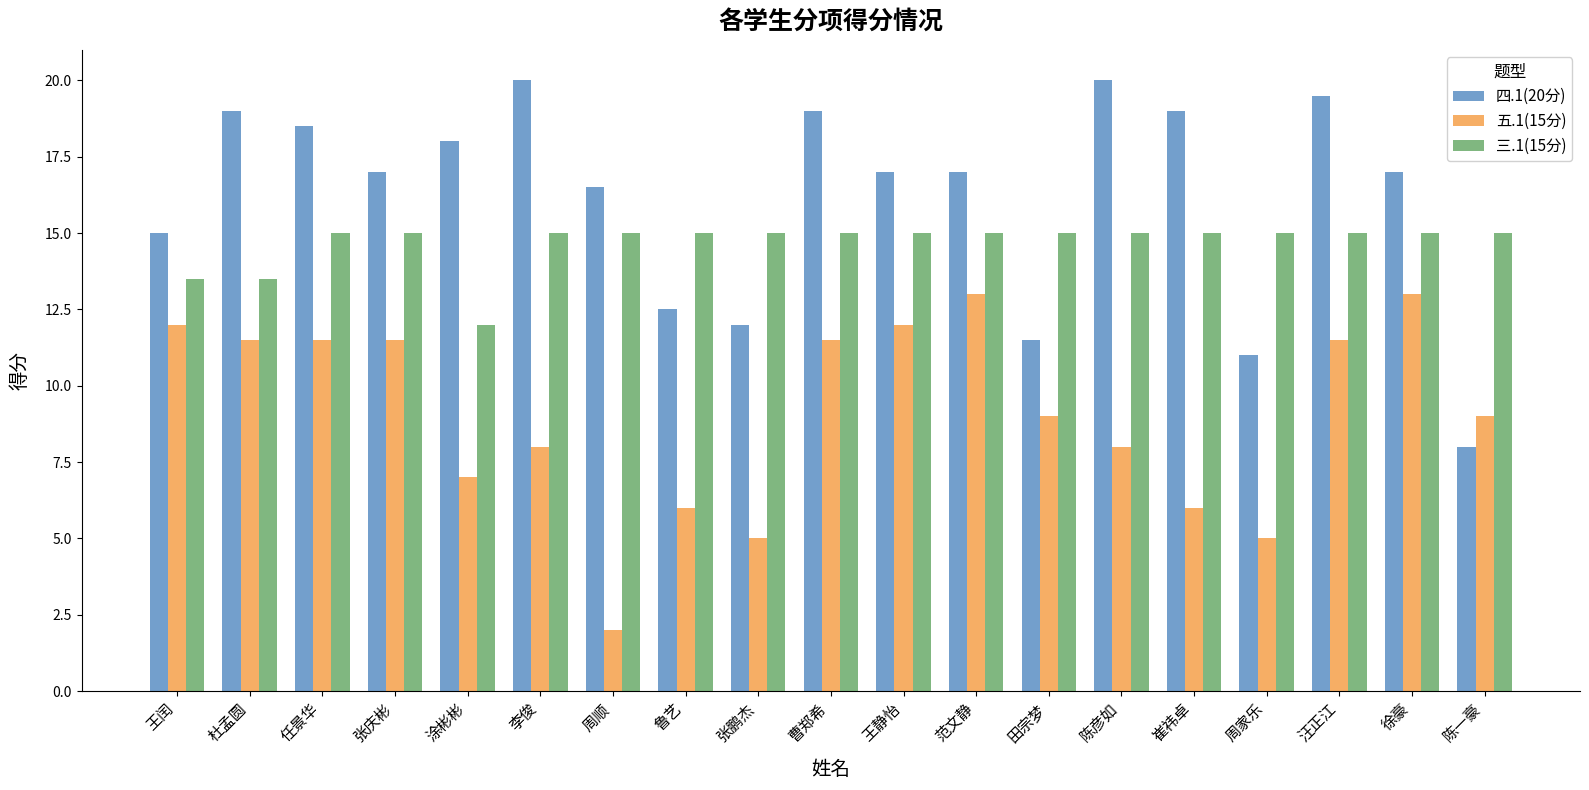

What is the difference between the second highest and second lowest values in the 五.1(15分) series?

8.0